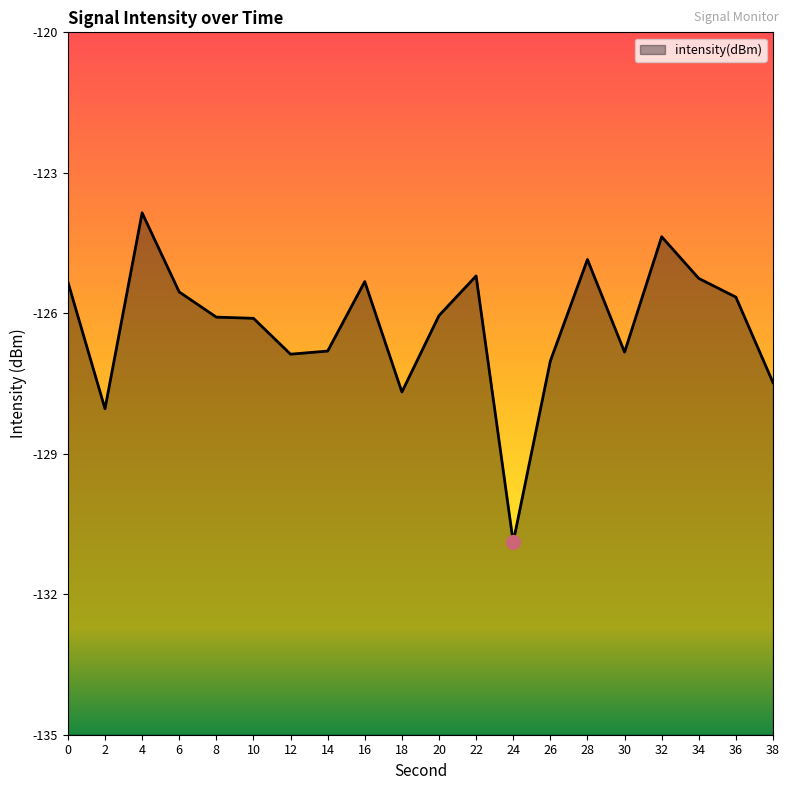

Which has a higher value, 18 or 28?

28